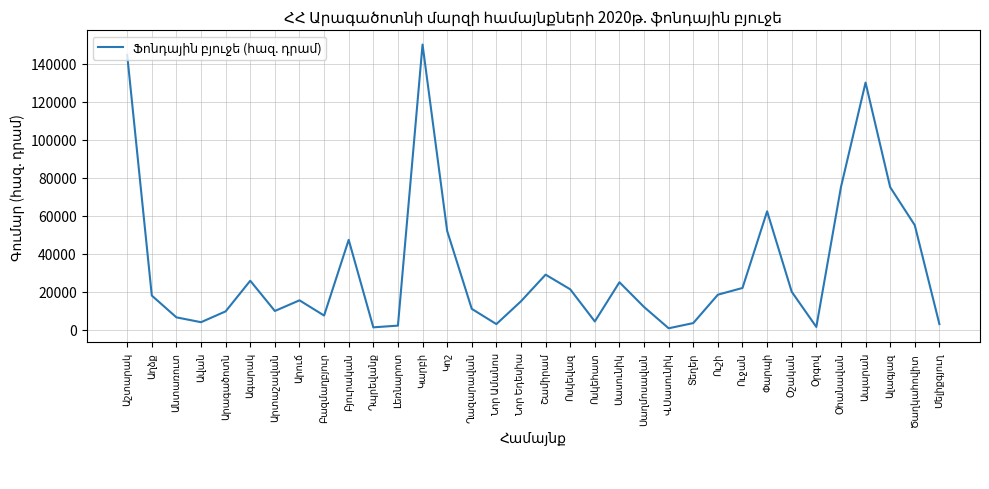

Does the chart have visible grid lines?

Yes